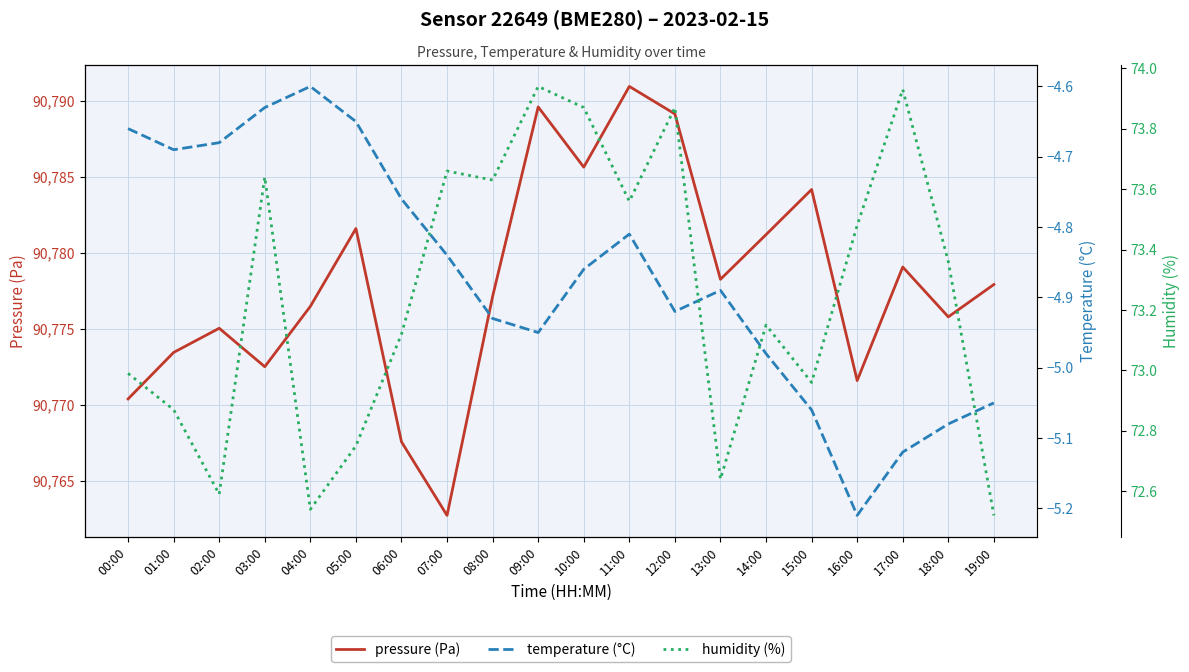

What is the difference between the maximum and minimum values in the humidity (%) series?

1.4